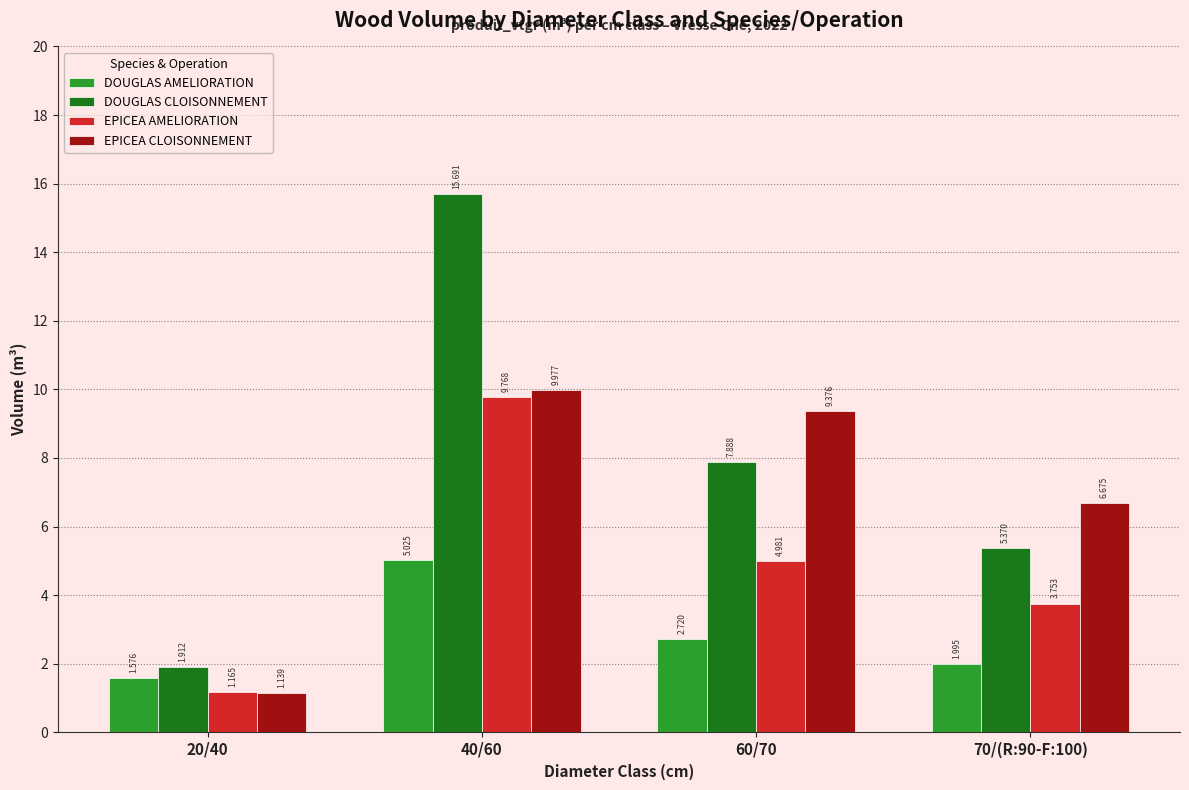

Rank the series by their average value, from highest to lowest.

DOUGLAS CLOISONNEMENT, EPICEA CLOISONNEMENT, EPICEA AMELIORATION, DOUGLAS AMELIORATION